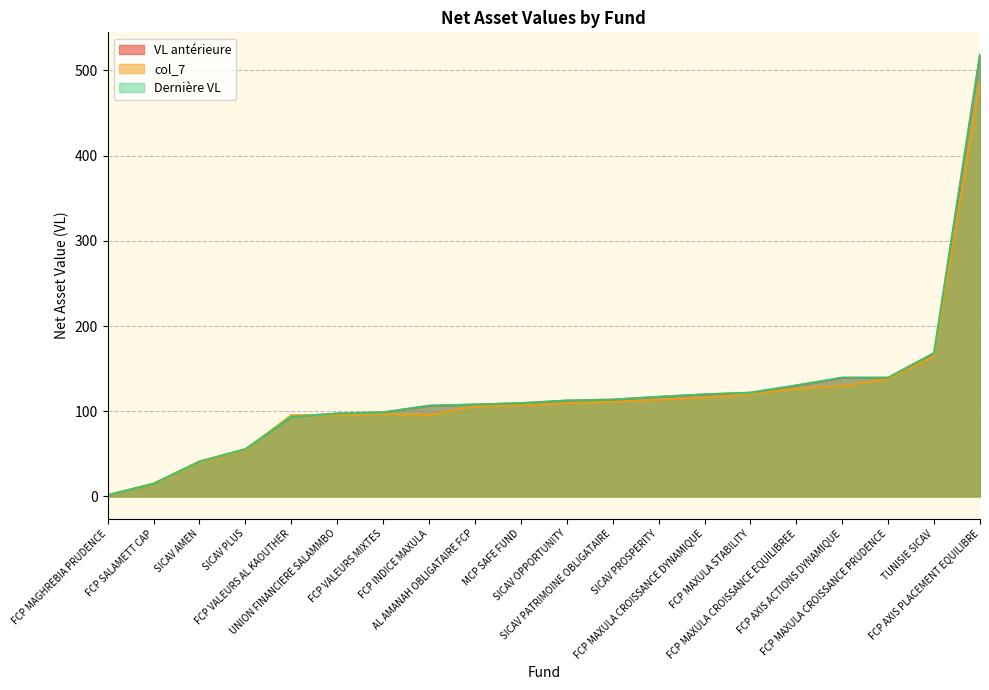

At which label does col_7 reach its peak?

FCP AXIS PLACEMENT EQUILIBRE